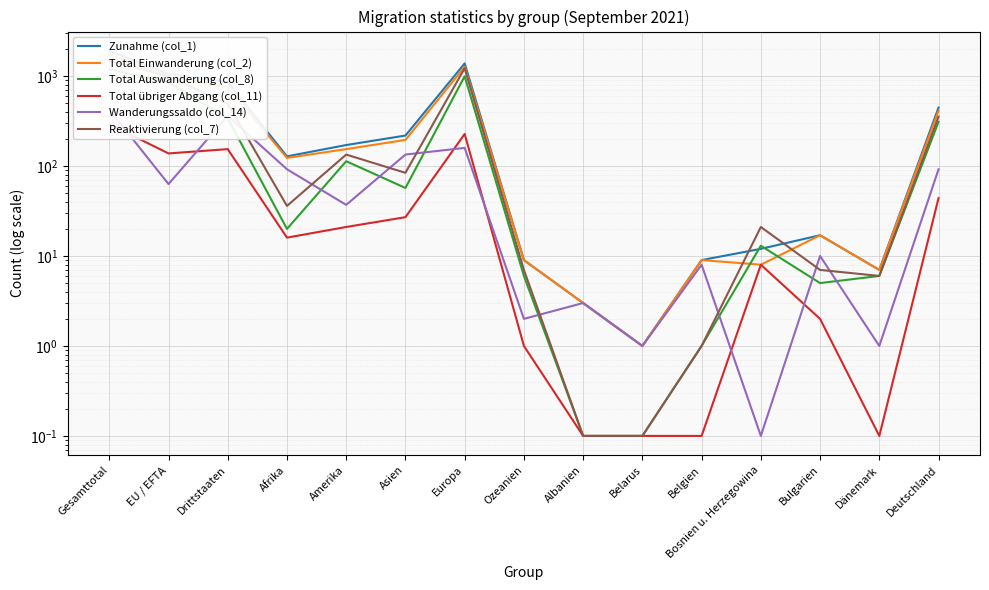

What is the label of the 13th point from the left?

Bulgarien